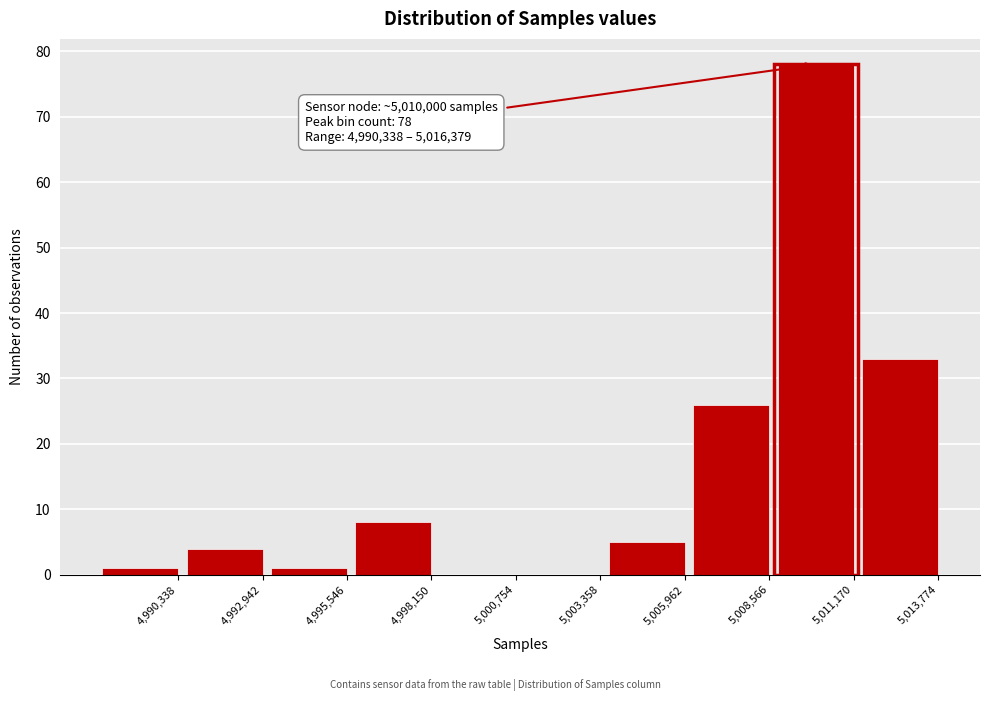

Reading left to right, transcribe all the data shown in this chart.

4,990,338=1	4,992,942=4	4,995,546=1	4,998,150=8	5,000,754=0	5,003,358=0	5,005,962=5	5,008,566=26	5,011,170=78	5,013,774=33